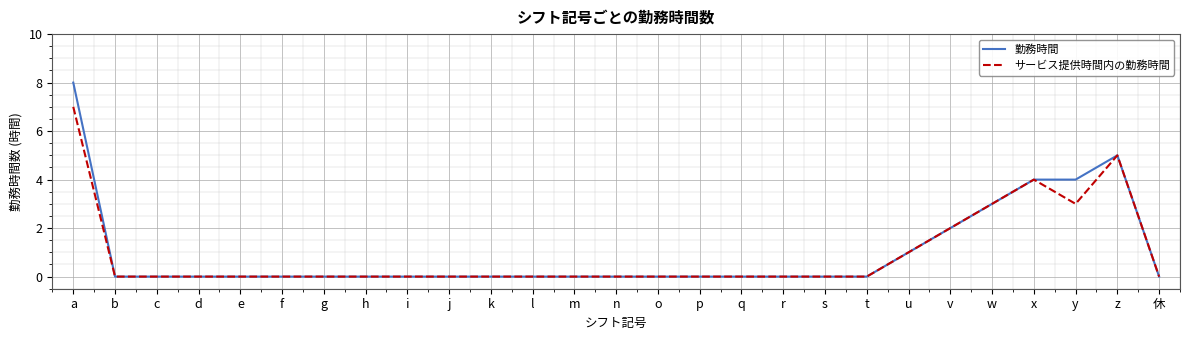

List the series in order of their peak value, highest first.

勤務時間, サービス提供時間内の勤務時間